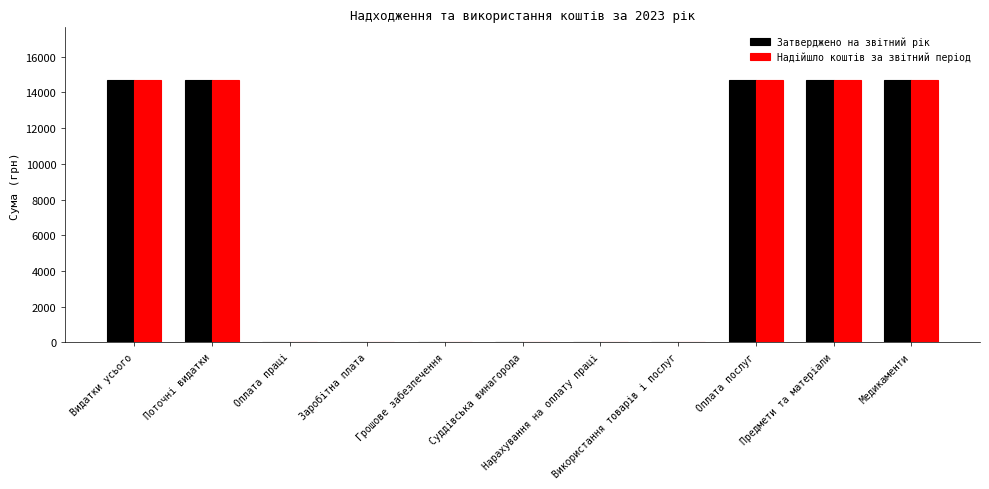

What is the highest value of the Надійшло коштів за звітний період series?

14700